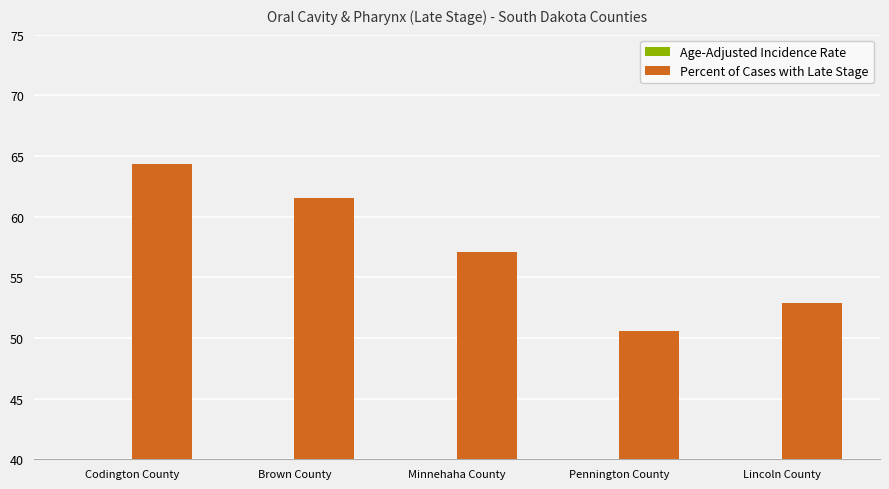

Which label corresponds to the smallest value in the chart?

Lincoln County